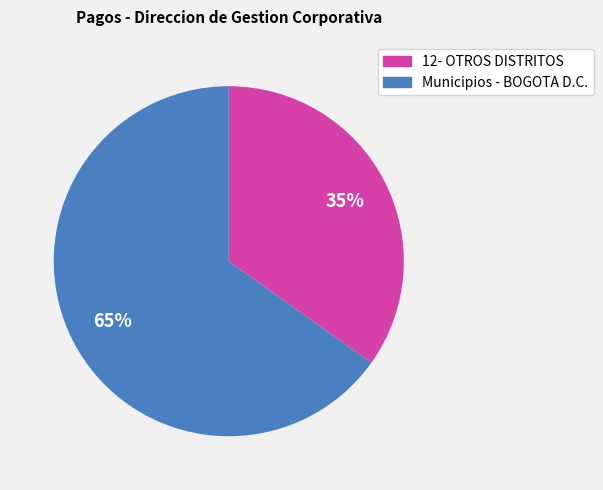

Is there any slice that represents more than half of the pie?

Yes